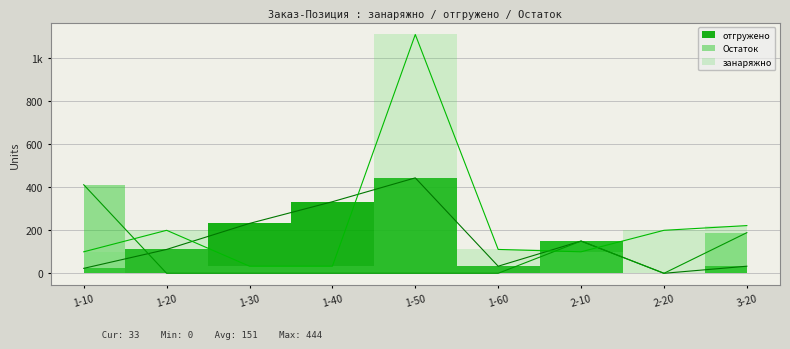

At which category is the sum across all series the highest?

1-50